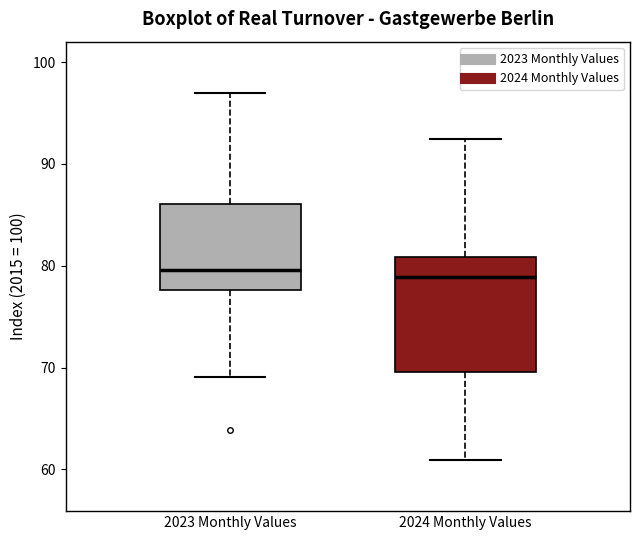

Reading left to right, read every box against the y-axis: the position of its median line, the range the box covers, and the ends of its whiskers. The values are not printed on the chart, so give them approximately, as read against the axis.

2023 Monthly Values: median 80, box 78 to 86, whiskers 69 to 97
2024 Monthly Values: median 79, box 70 to 81, whiskers 61 to 92